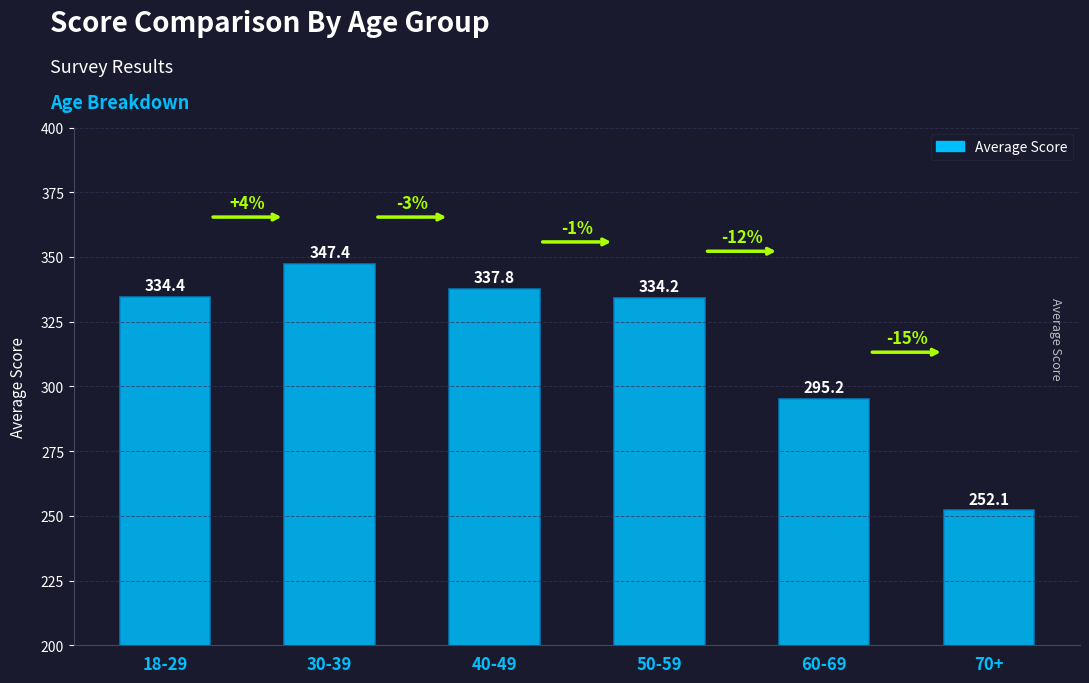

List the labels in order of value, smallest first.

70+, 60-69, 50-59, 18-29, 40-49, 30-39